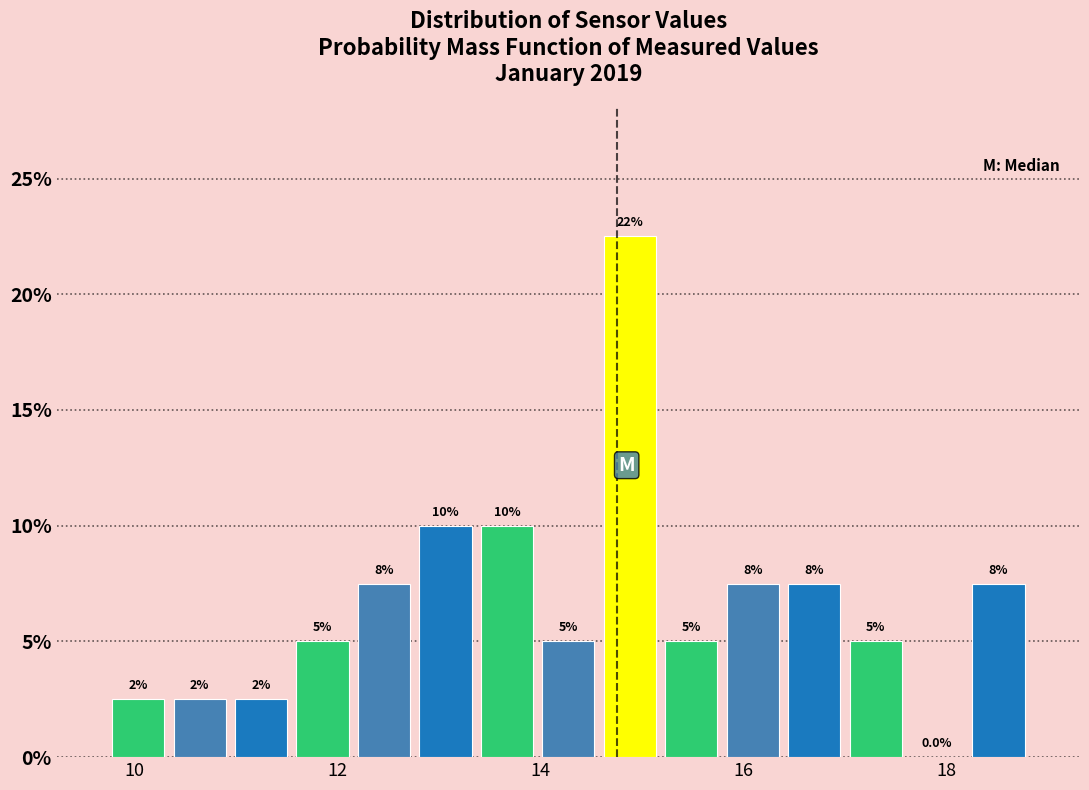

Around what value on the x-axis is the tallest bar? Give the approximate position of its centre, as read against the axis.

14.8